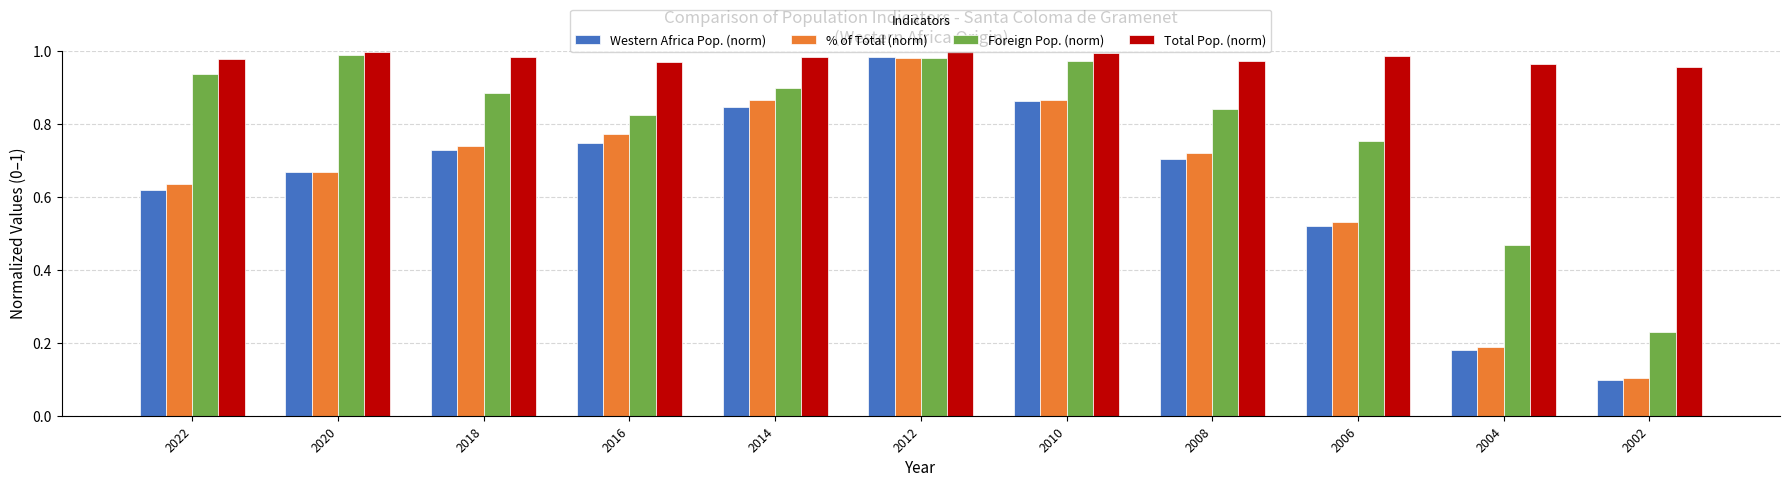

Which category has the lowest value in the % of Total (norm) series?

2002